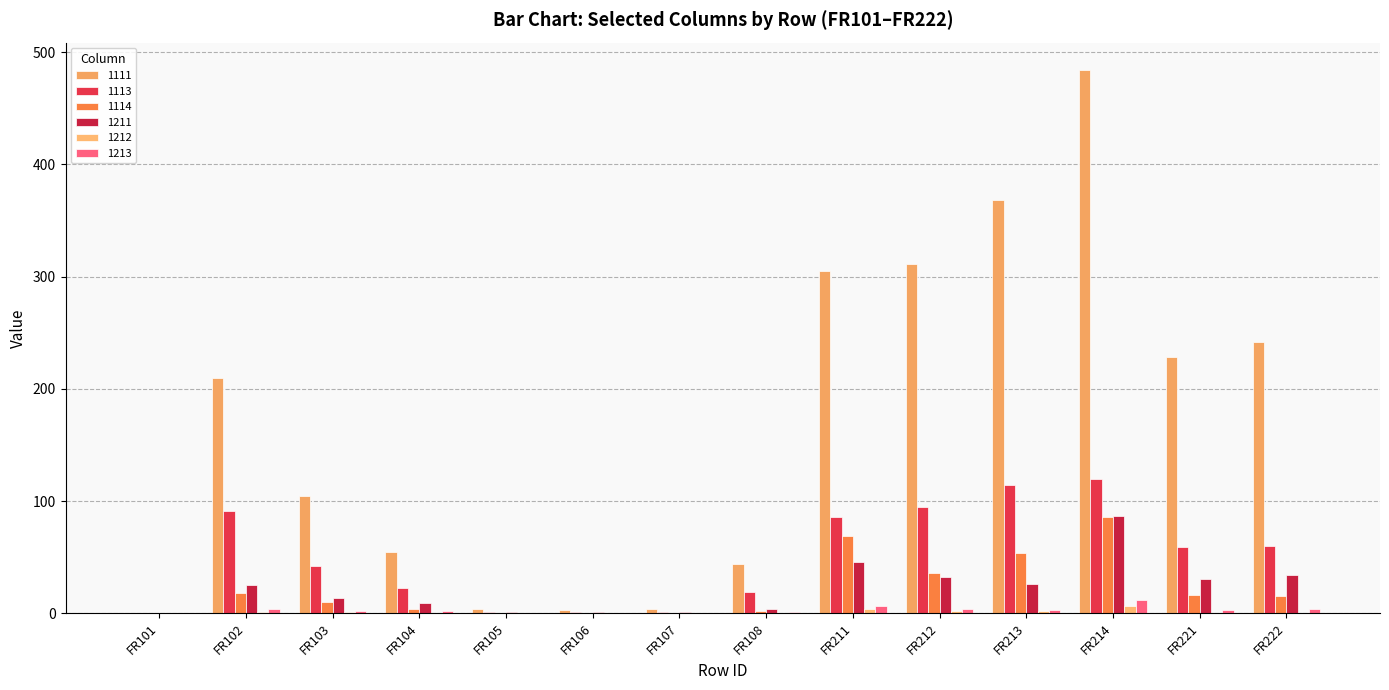

The 1213 series shows 6.1 at FR211. True or false?

True